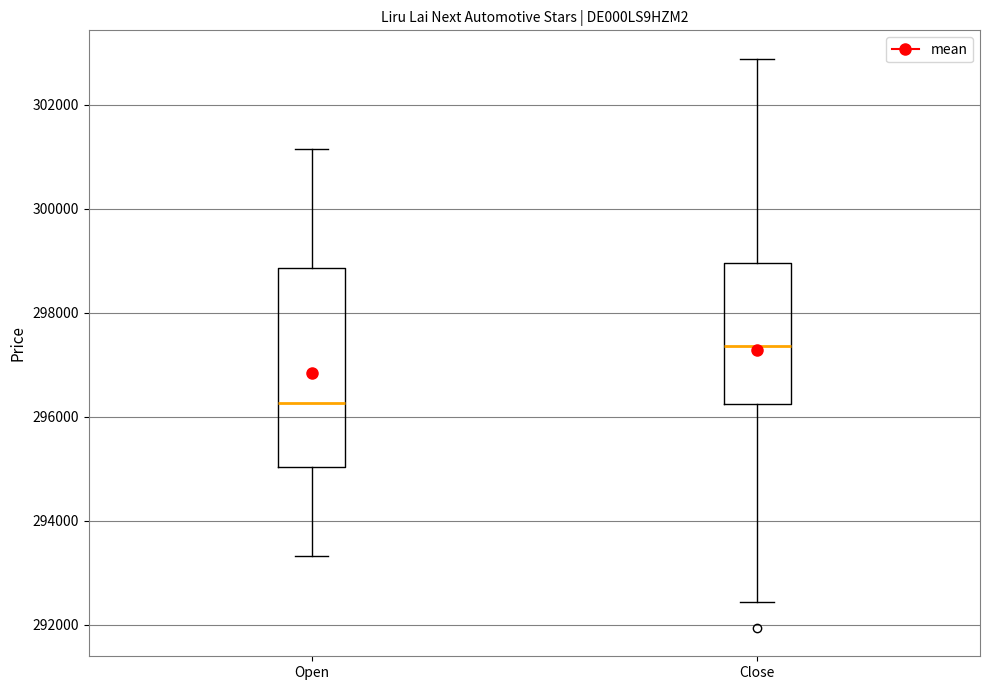

Comparing the boxes themselves (not the whiskers), which one is the tallest?

Open